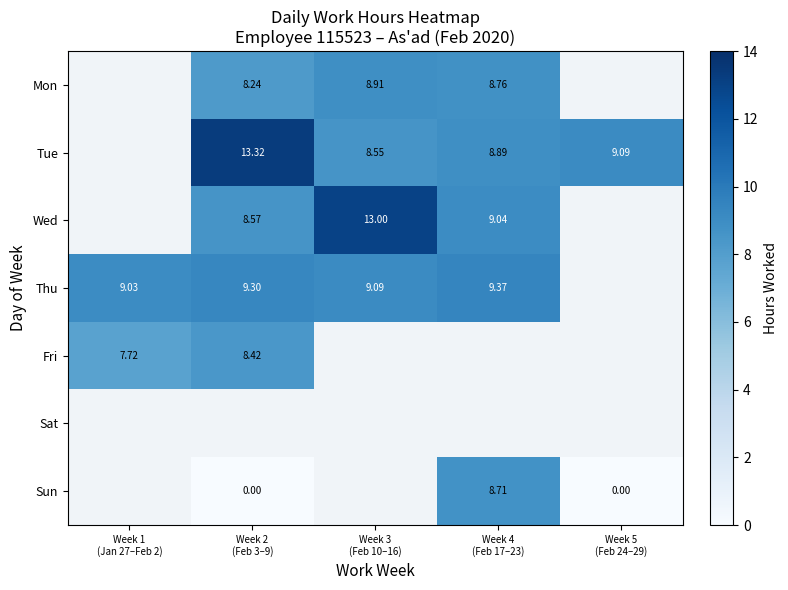

The value of Sun at Week 2 (Feb 3–9) is 0.0. True or false?

True